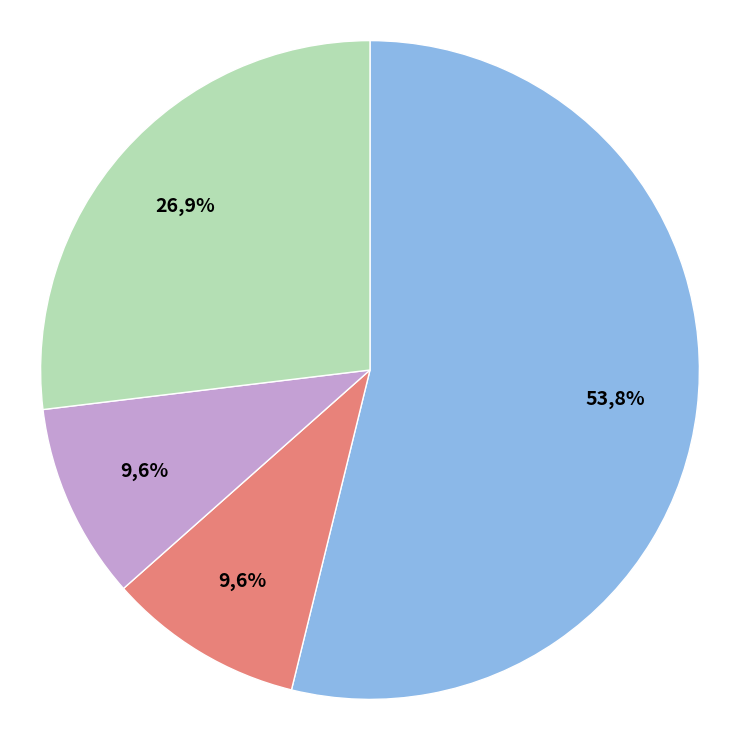

To the nearest percent, what portion does Common stock, shares issued represent?

10%